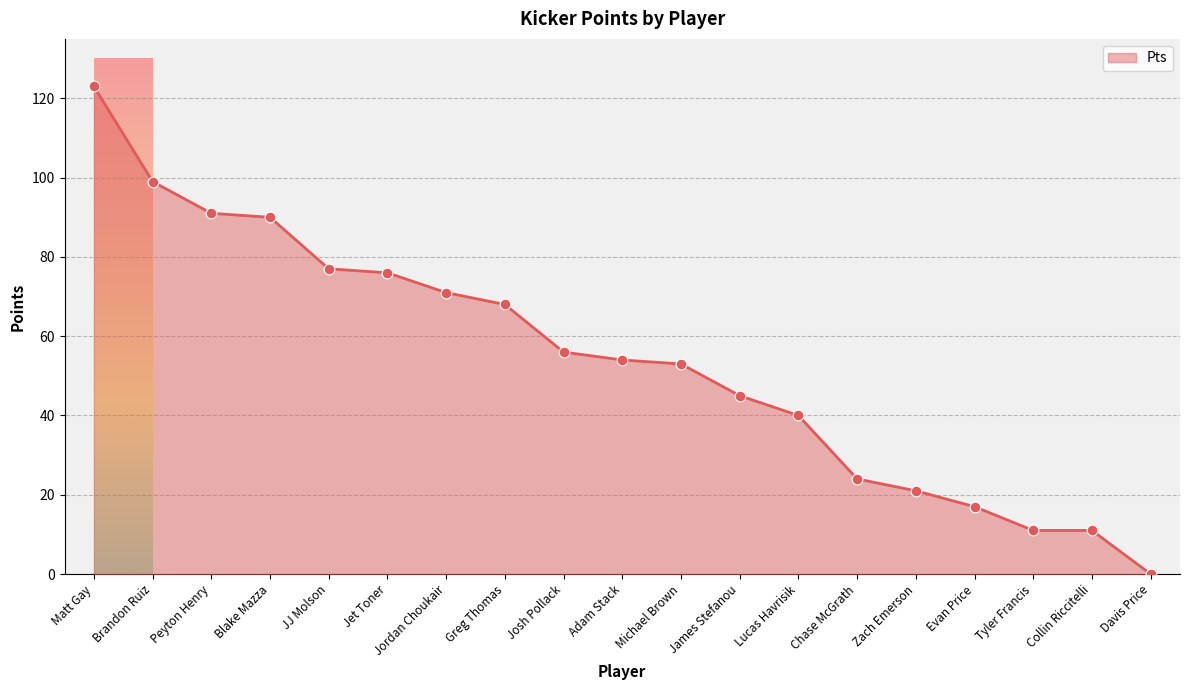

Which has a higher value, James Stefanou or Collin Riccitelli?

James Stefanou